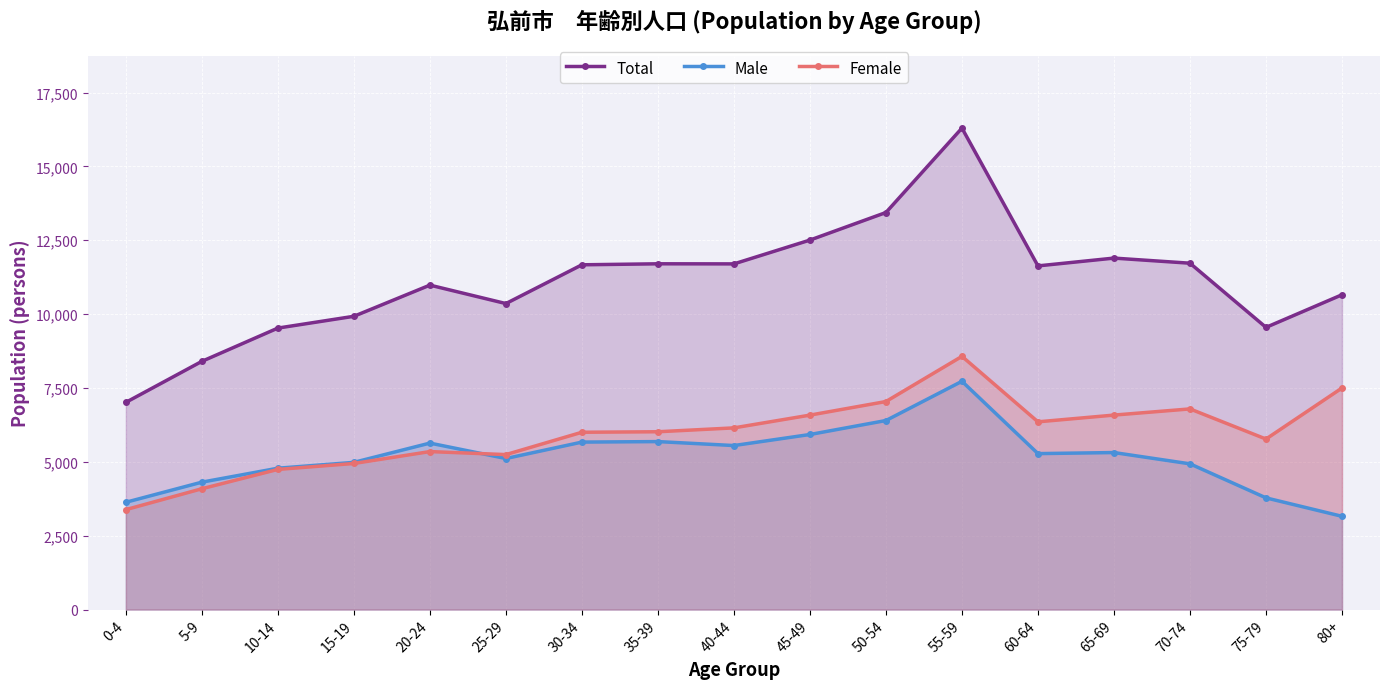

What is the maximum value for Total?

16296